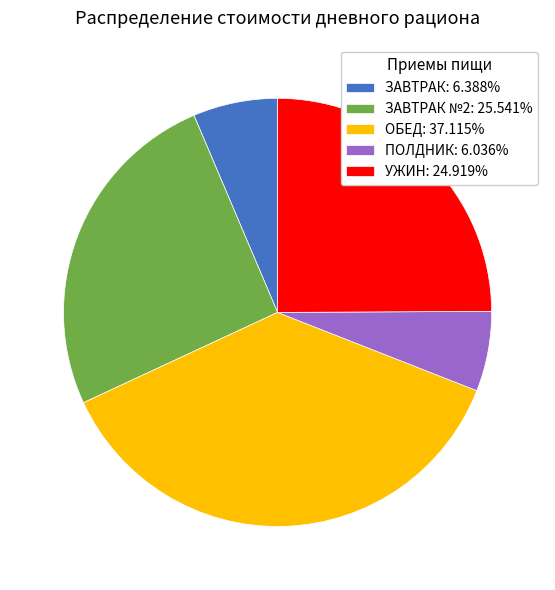

Count the number of slices in the pie.

5